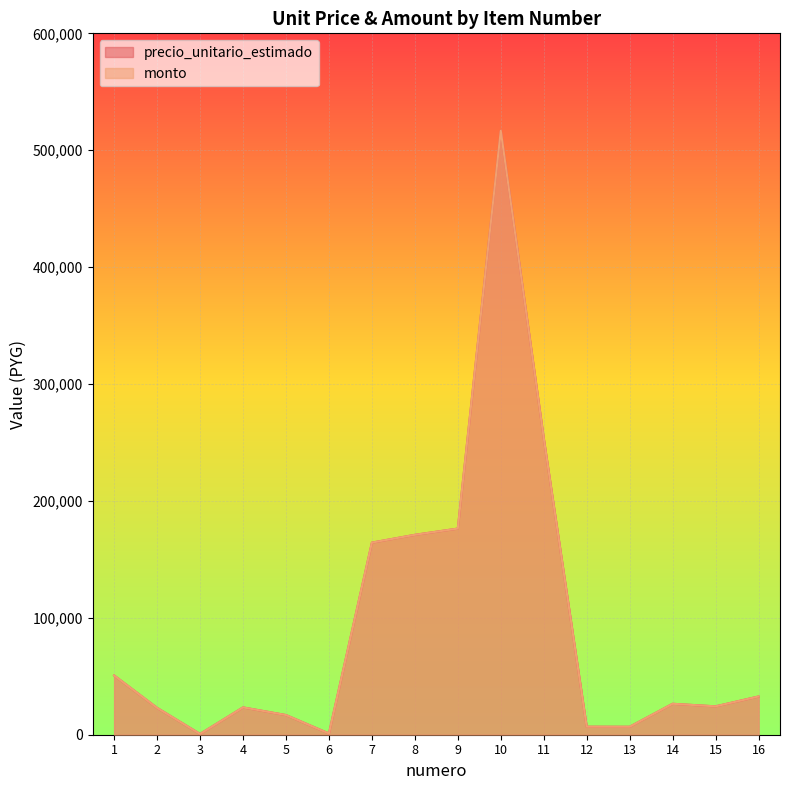

What is the sum of all monto values?

1494752